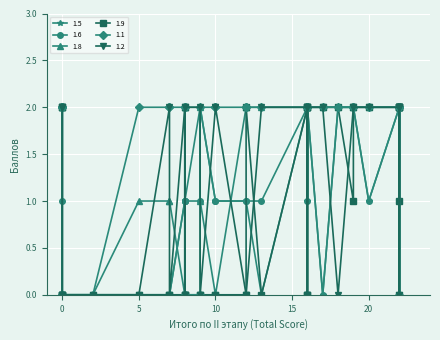

Reading right to left, list all the values displayed in this chart.

1.5: 2	1	0	0	1	0	1	1	1	2	0	1	0	1	2	1	0	2	0	2	1	1	2	2	2	2	2	0	0	2	2	2	2	2	0	2	2
1.6: 2	1	0	0	1	0	1	1	1	2	0	1	0	1	2	1	0	2	0	1	1	1	2	2	2	2	2	0	0	2	2	2	2	2	1	1	2
1.8: 1	2	1	0	2	1	2	0	2	2	0	0	1	2	2	2	0	2	0	2	0	2	2	2	2	2	2	2	0	2	2	2	2	2	2	2	2
1.9: 0	2	0	0	0	0	2	0	0	2	0	0	0	2	1	2	0	2	0	0	0	0	2	0	2	0	2	2	0	1	2	2	2	2	0	0	2
1.1: 2	2	2	0	2	2	0	2	2	2	0	2	2	2	2	2	0	2	0	0	2	0	2	2	2	2	2	2	0	2	2	2	2	2	2	2	2
1.2: 0	2	2	0	0	0	0	2	0	0	0	2	0	2	2	0	0	2	0	2	2	2	2	0	2	0	2	2	0	2	2	2	2	2	2	2	2